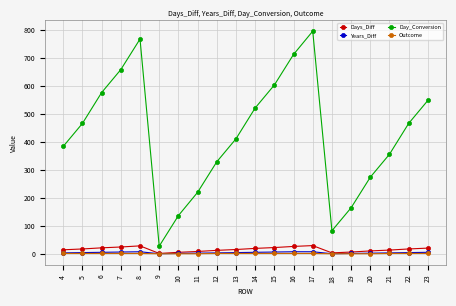

What is the value of the Outcome point at the 18th from the left?

1